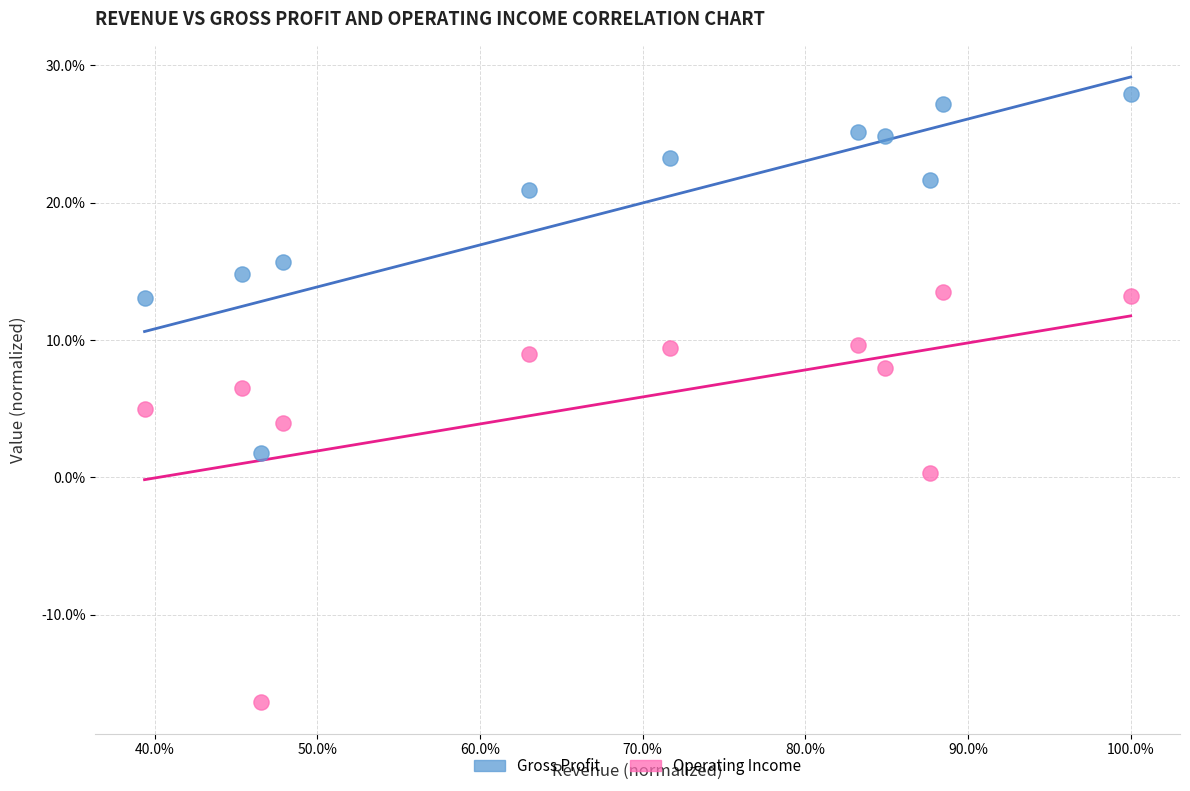

Which series reaches the minimum Y coordinate?

Operating Income